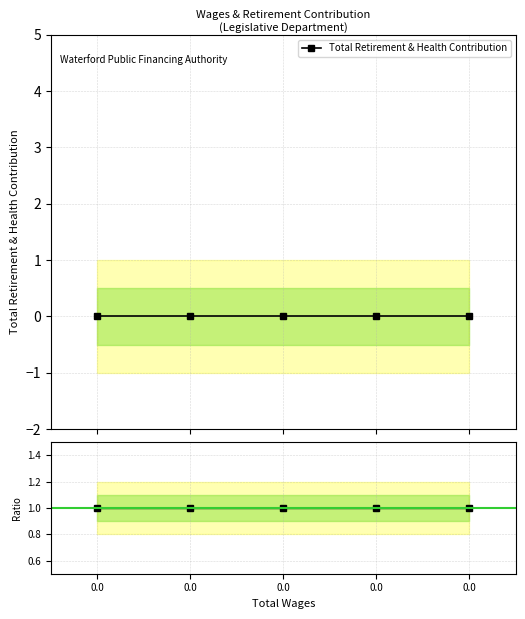

Count the number of categories in the chart.

5